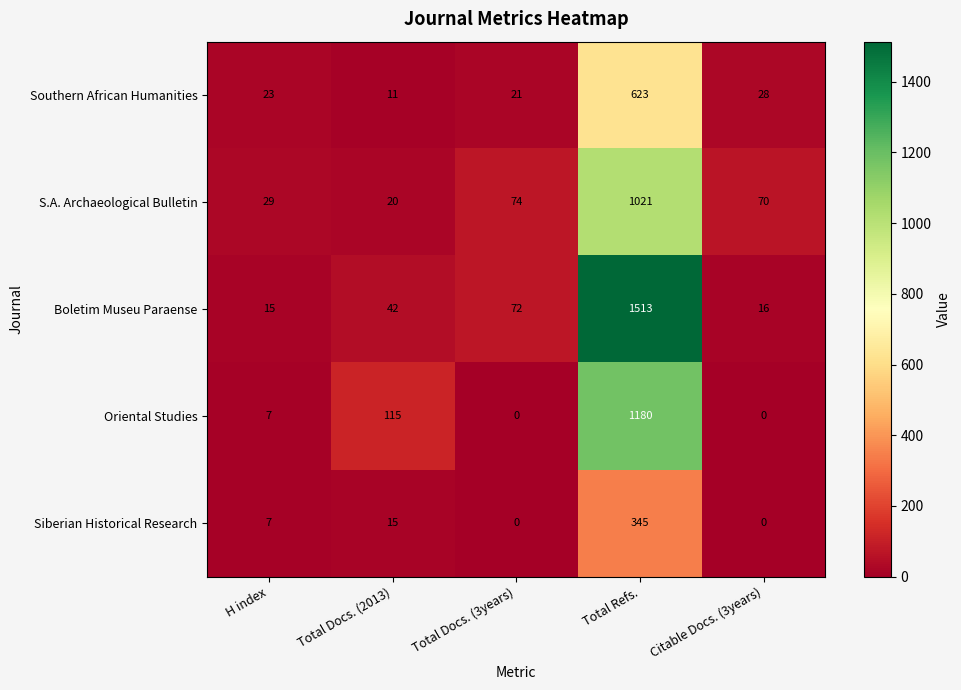

Reading left to right, transcribe all the data shown in this chart.

Southern African Humanities: 23	11	21	623	28
S.A. Archaeological Bulletin: 29	20	74	1021	70
Boletim Museu Paraense: 15	42	72	1513	16
Oriental Studies: 7	115	0	1180	0
Siberian Historical Research: 7	15	0	345	0